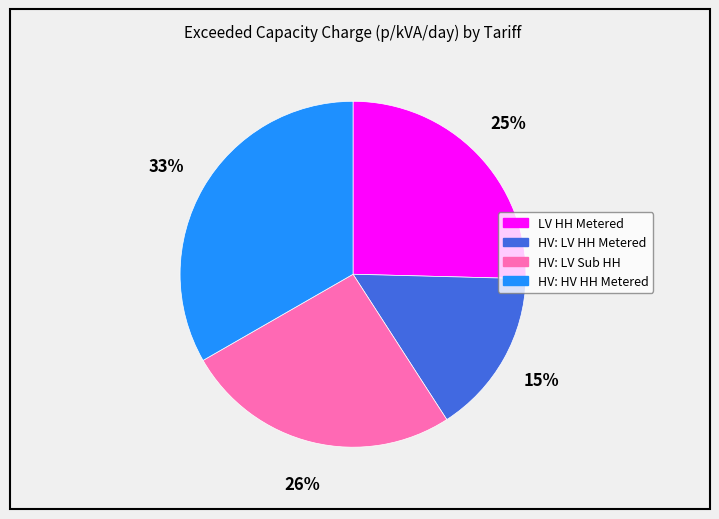

Is there any slice that represents more than half of the pie?

No